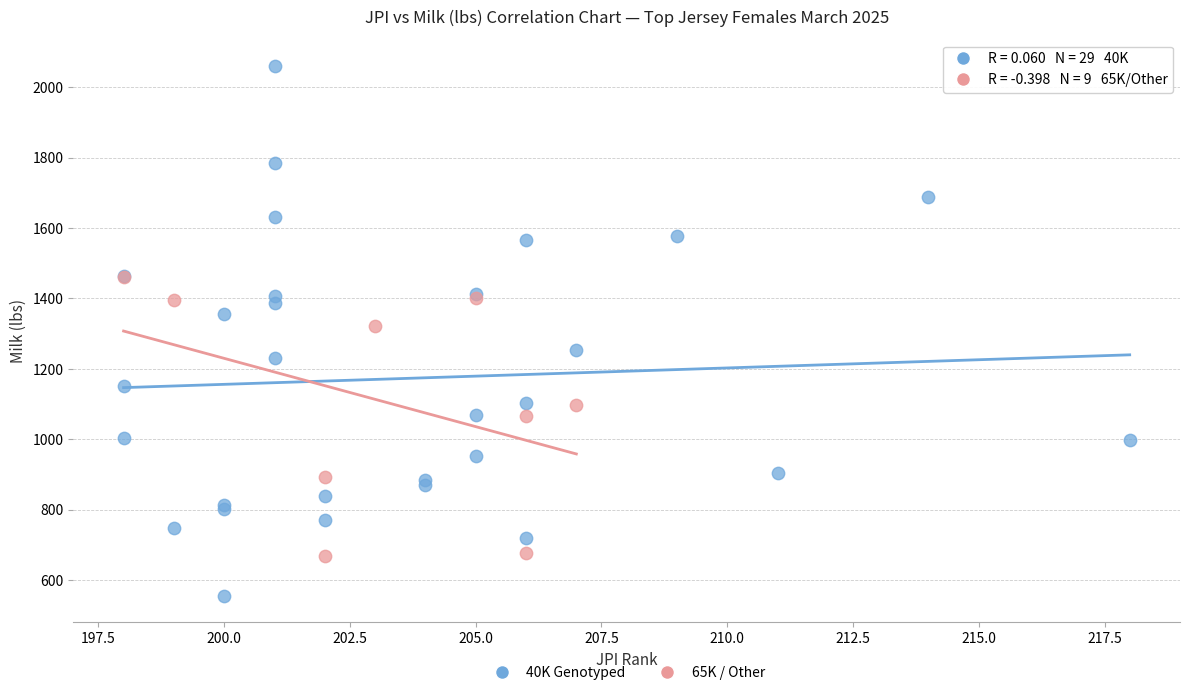

Which series has the largest Y range (max minus min)?

40K Genotyped